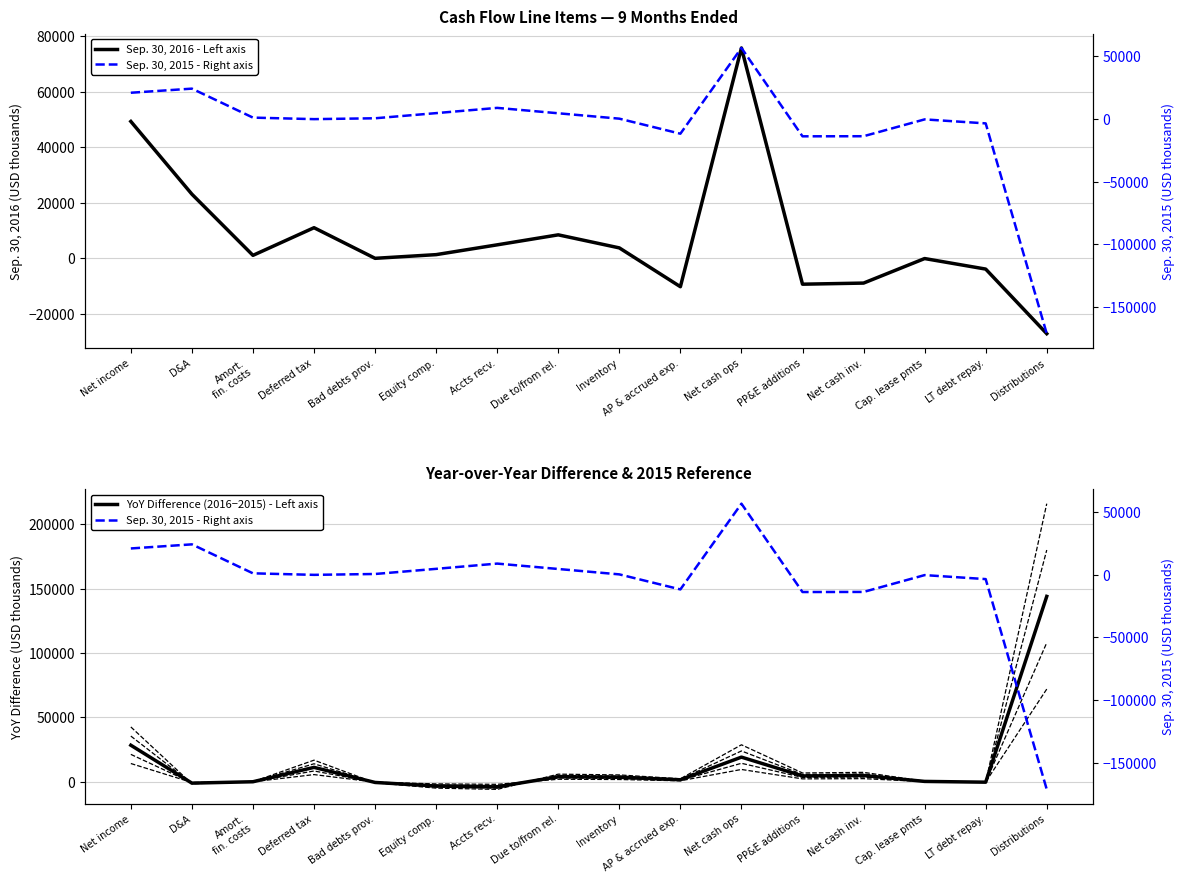

Is this an area chart (filled region under the line)?

No